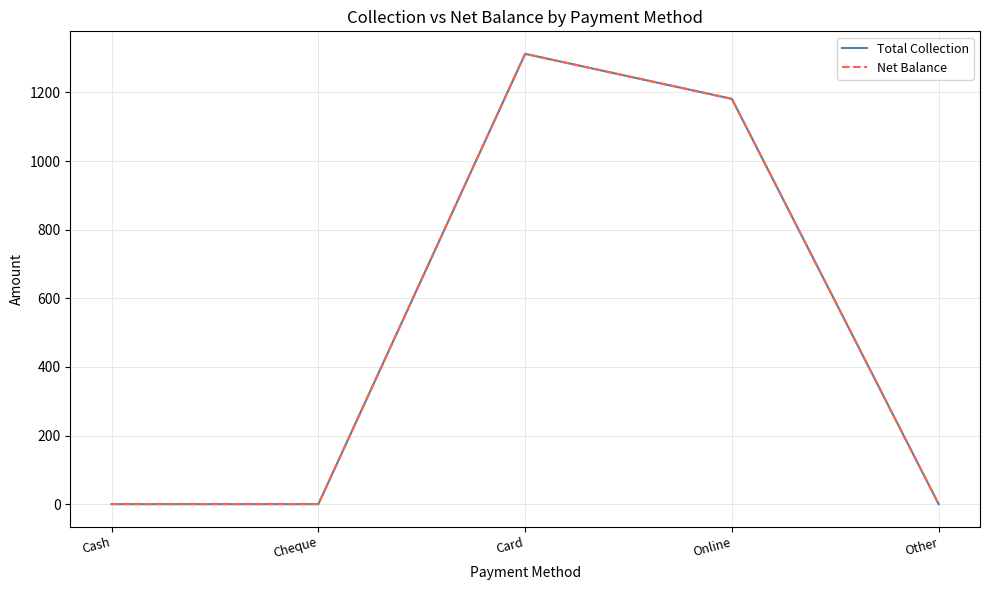

Does the chart have visible grid lines?

Yes